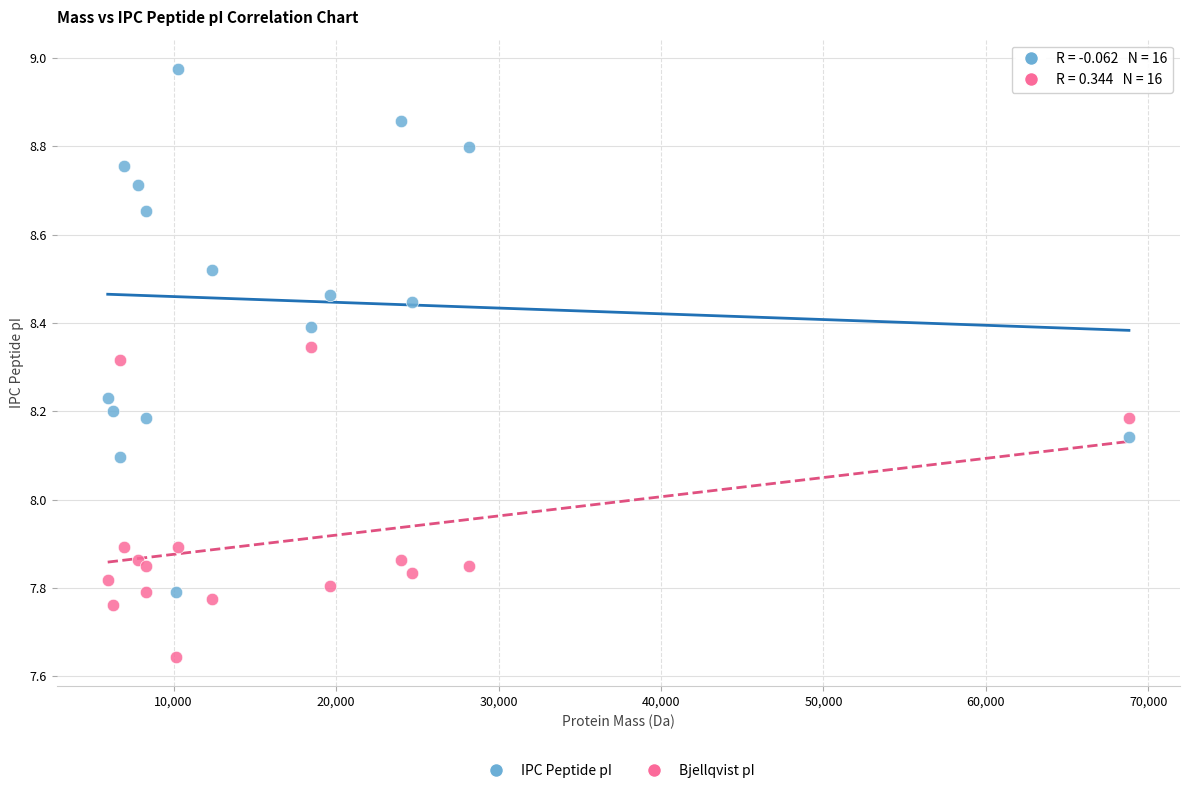

Which series contains the highest Y value?

IPC Peptide pI